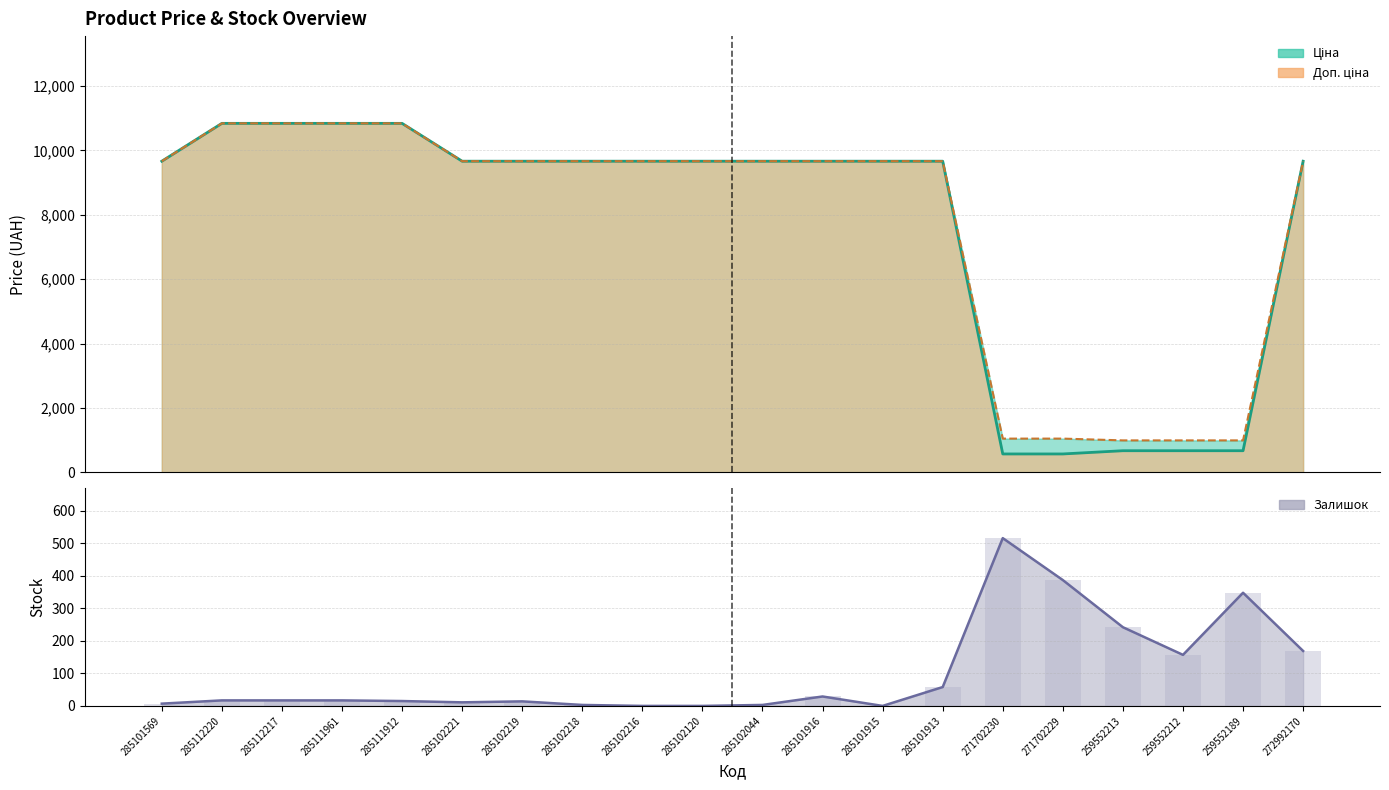

What position from the left is 285101916?

12